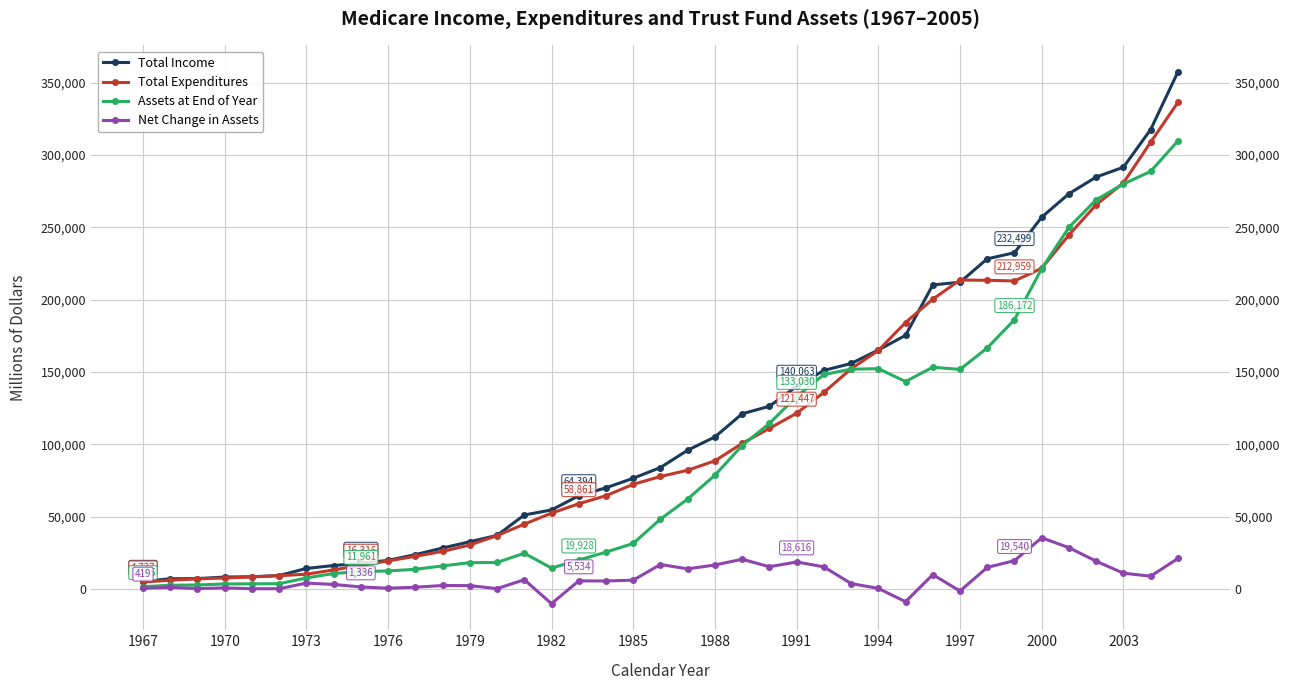

True or false: Assets at End of Year and Total Income intersect in this chart.

False